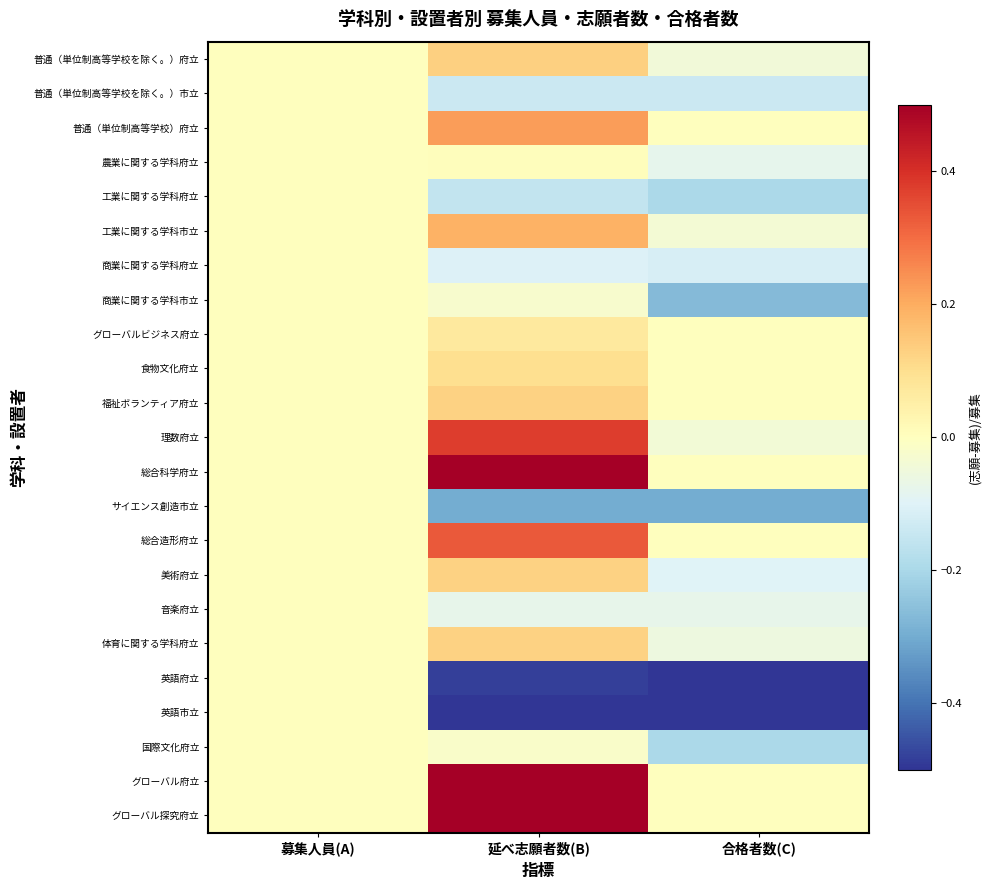

Reading right to left, transcribe all the data shown in this chart.

普通（単位制高等学校を除く。）府立: 合格者数(C)=-0.0	延べ志願者数(B)=0.1	募集人員(A)=0.0
普通（単位制高等学校を除く。）市立: 合格者数(C)=-0.1	延べ志願者数(B)=-0.1	募集人員(A)=0.0
普通（単位制高等学校）府立: 合格者数(C)=0.0	延べ志願者数(B)=0.2	募集人員(A)=0.0
農業に関する学科府立: 合格者数(C)=-0.1	延べ志願者数(B)=0.0	募集人員(A)=0.0
工業に関する学科府立: 合格者数(C)=-0.2	延べ志願者数(B)=-0.2	募集人員(A)=0.0
工業に関する学科市立: 合格者数(C)=-0.0	延べ志願者数(B)=0.2	募集人員(A)=0.0
商業に関する学科府立: 合格者数(C)=-0.1	延べ志願者数(B)=-0.1	募集人員(A)=0.0
商業に関する学科市立: 合格者数(C)=-0.3	延べ志願者数(B)=-0.0	募集人員(A)=0.0
グローバルビジネス府立: 合格者数(C)=0.0	延べ志願者数(B)=0.1	募集人員(A)=0.0
食物文化府立: 合格者数(C)=0.0	延べ志願者数(B)=0.1	募集人員(A)=0.0
福祉ボランティア府立: 合格者数(C)=0.0	延べ志願者数(B)=0.1	募集人員(A)=0.0
理数府立: 合格者数(C)=-0.0	延べ志願者数(B)=0.4	募集人員(A)=0.0
総合科学府立: 合格者数(C)=0.0	延べ志願者数(B)=0.6	募集人員(A)=0.0
サイエンス創造市立: 合格者数(C)=-0.3	延べ志願者数(B)=-0.3	募集人員(A)=0.0
総合造形府立: 合格者数(C)=0.0	延べ志願者数(B)=0.3	募集人員(A)=0.0
美術府立: 合格者数(C)=-0.1	延べ志願者数(B)=0.1	募集人員(A)=0.0
音楽府立: 合格者数(C)=-0.1	延べ志願者数(B)=-0.1	募集人員(A)=0.0
体育に関する学科府立: 合格者数(C)=-0.1	延べ志願者数(B)=0.1	募集人員(A)=0.0
英語府立: 合格者数(C)=-0.5	延べ志願者数(B)=-0.5	募集人員(A)=0.0
英語市立: 合格者数(C)=-0.6	延べ志願者数(B)=-0.6	募集人員(A)=0.0
国際文化府立: 合格者数(C)=-0.2	延べ志願者数(B)=-0.0	募集人員(A)=0.0
グローバル府立: 合格者数(C)=0.0	延べ志願者数(B)=1.0	募集人員(A)=0.0
グローバル探究府立: 合格者数(C)=0.0	延べ志願者数(B)=0.5	募集人員(A)=0.0